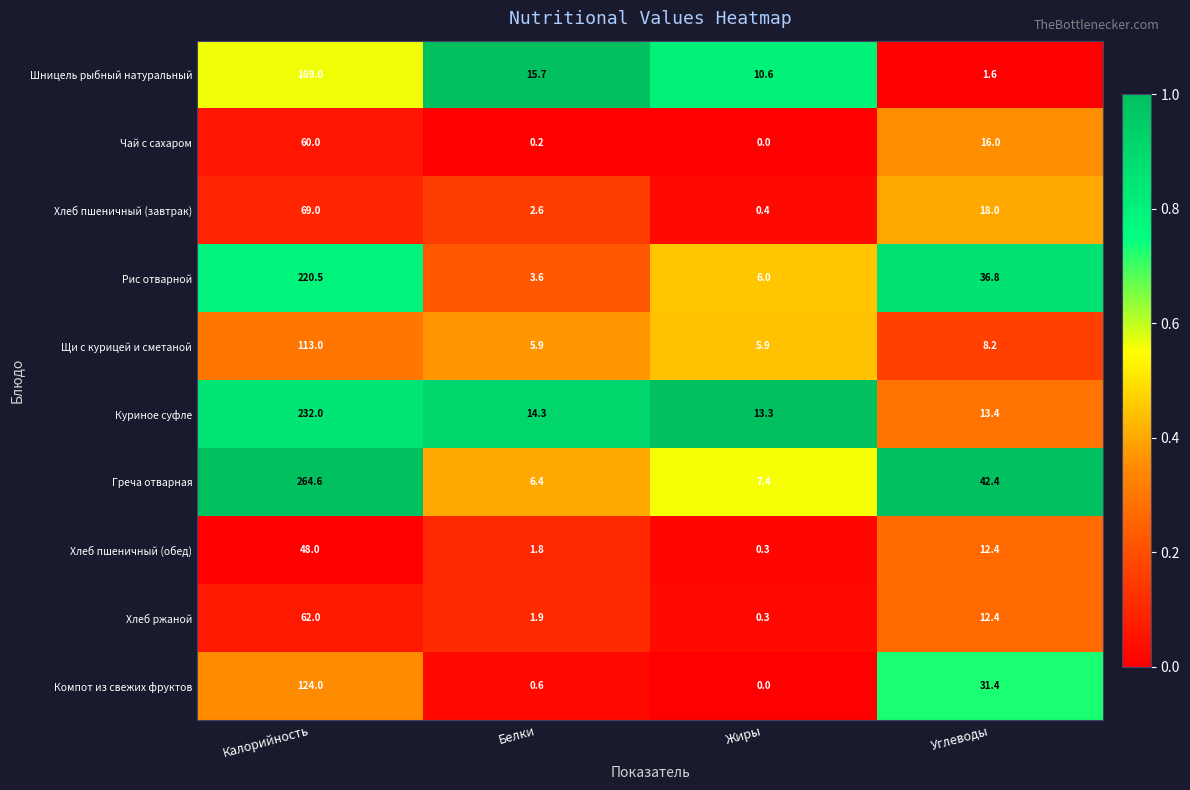

True or false: Щи с курицей и сметаной has a value of 14.7 at Углеводы.

False